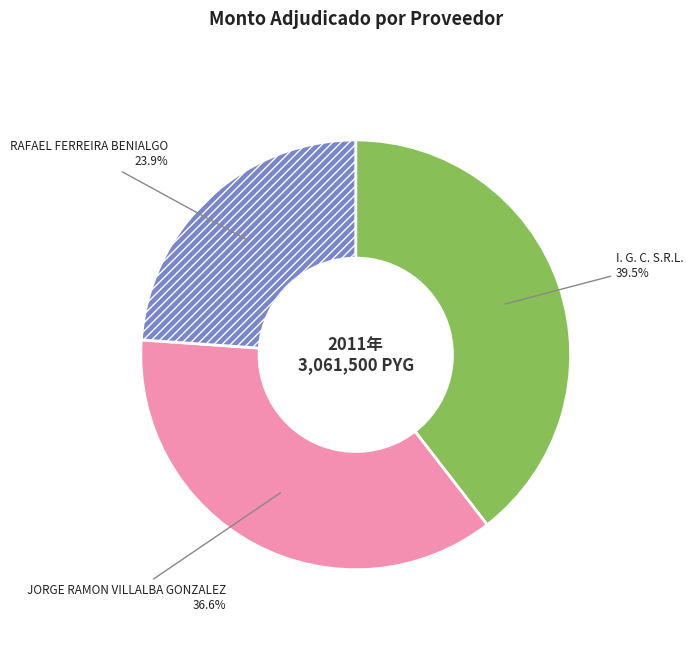

Which category has the smallest portion of the pie?

RAFAEL FERREIRA BENIALGO